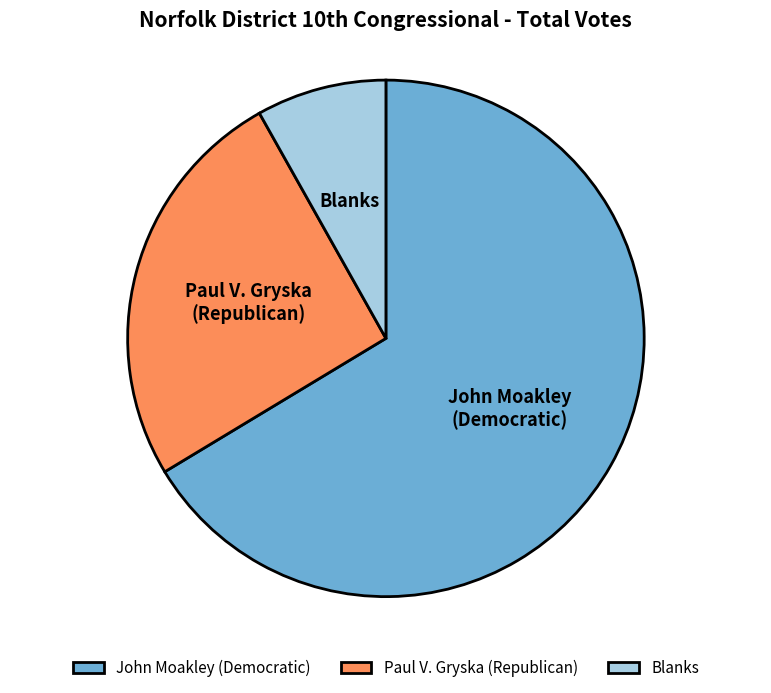

Does any single category account for the majority?

Yes